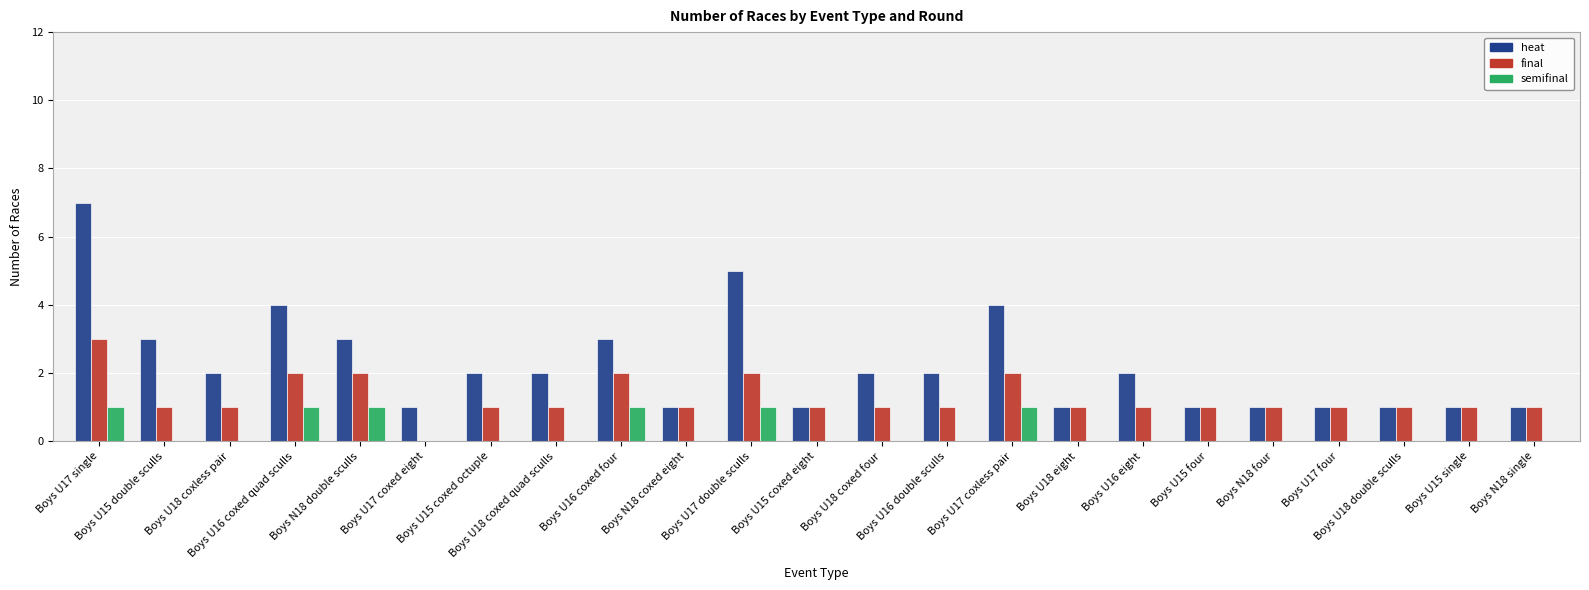

What is the total value across all series at Boys U17 four?

2